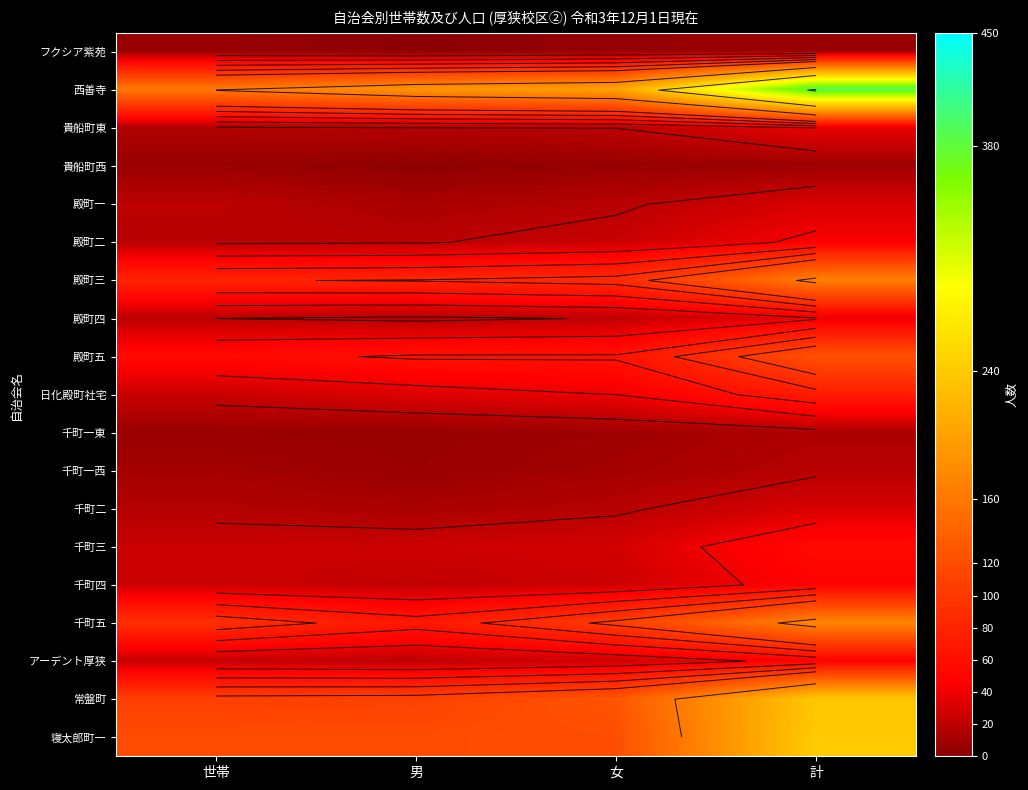

Is the value of 殿町二 at 女 greater than the value of 日化殿町社宅 at 女?

No